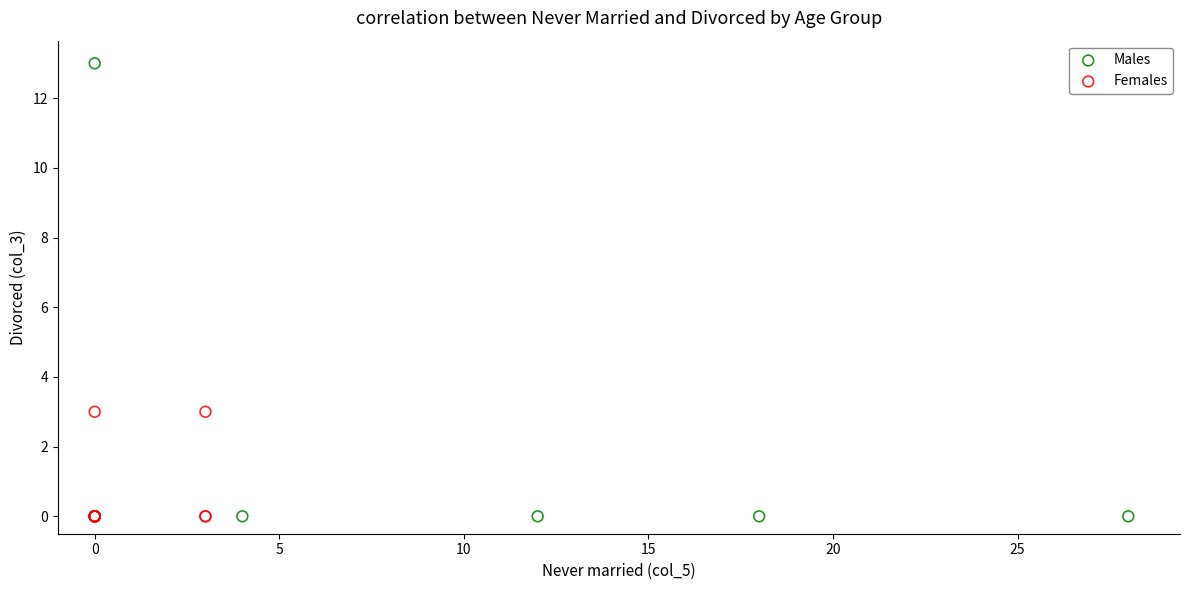

Which series has the widest spread of Y values?

Males